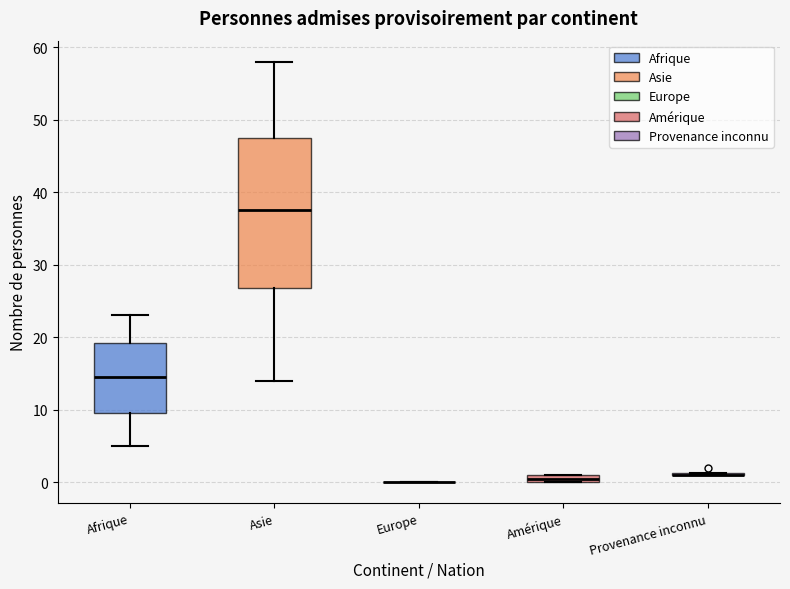

Comparing the boxes themselves (not the whiskers), which one is the tallest?

Asie